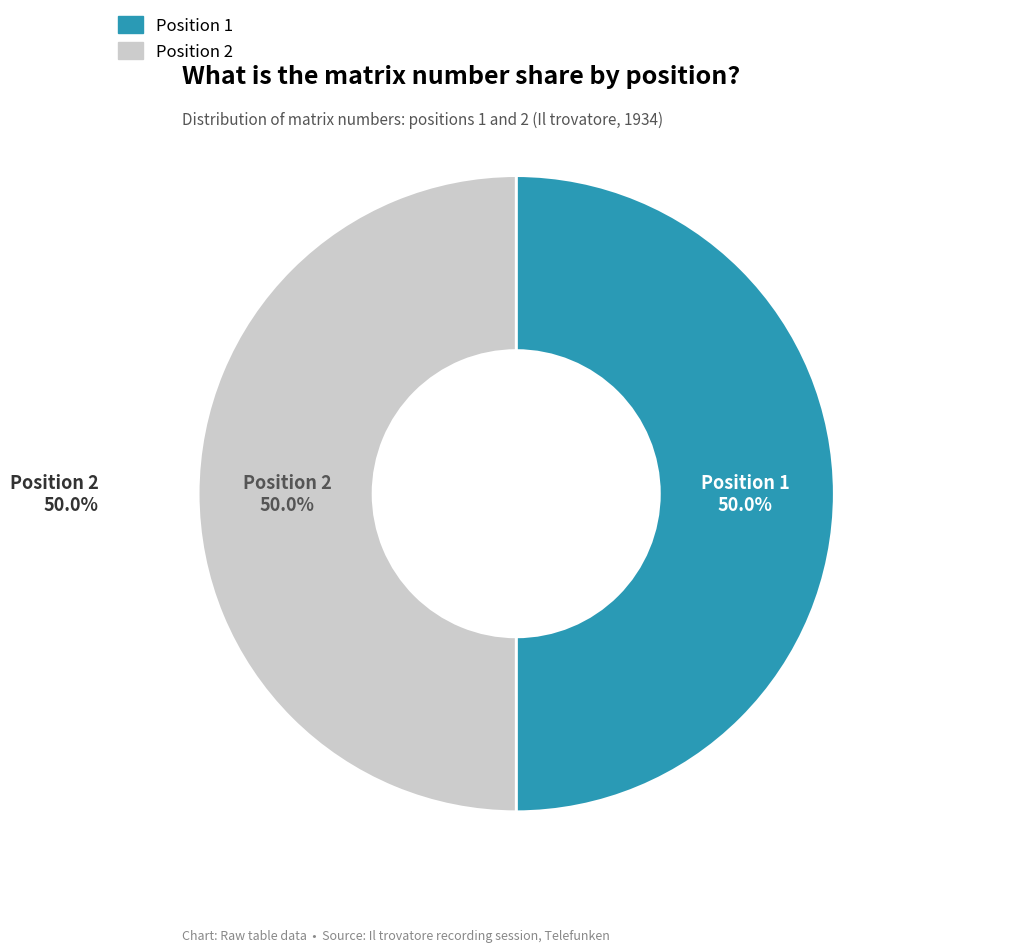

Which slice is the largest?

2